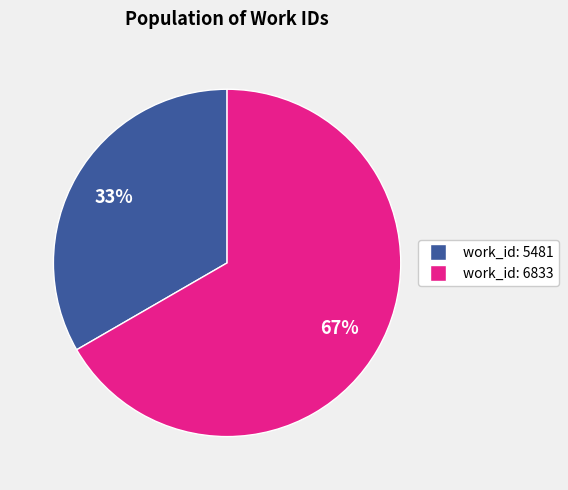

Is there a majority slice in this chart?

Yes